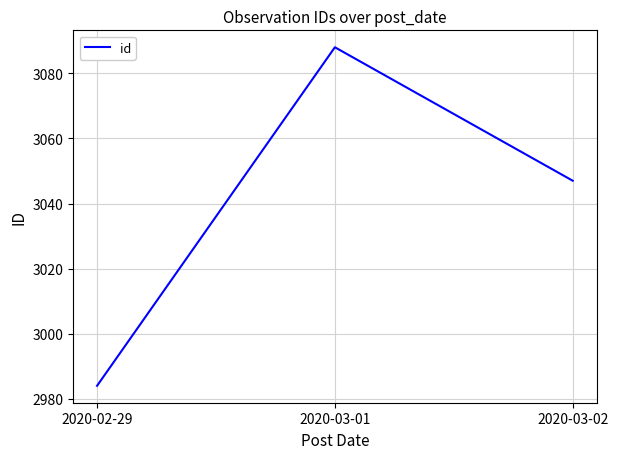

What is the greatest value displayed?

3088